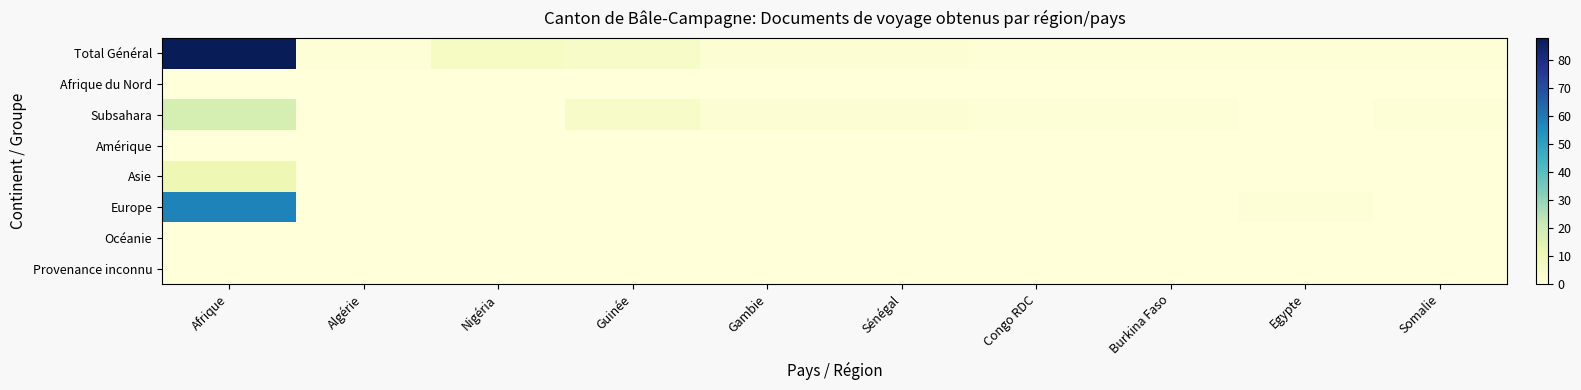

Which label corresponds to the largest value in the chart?

Afrique